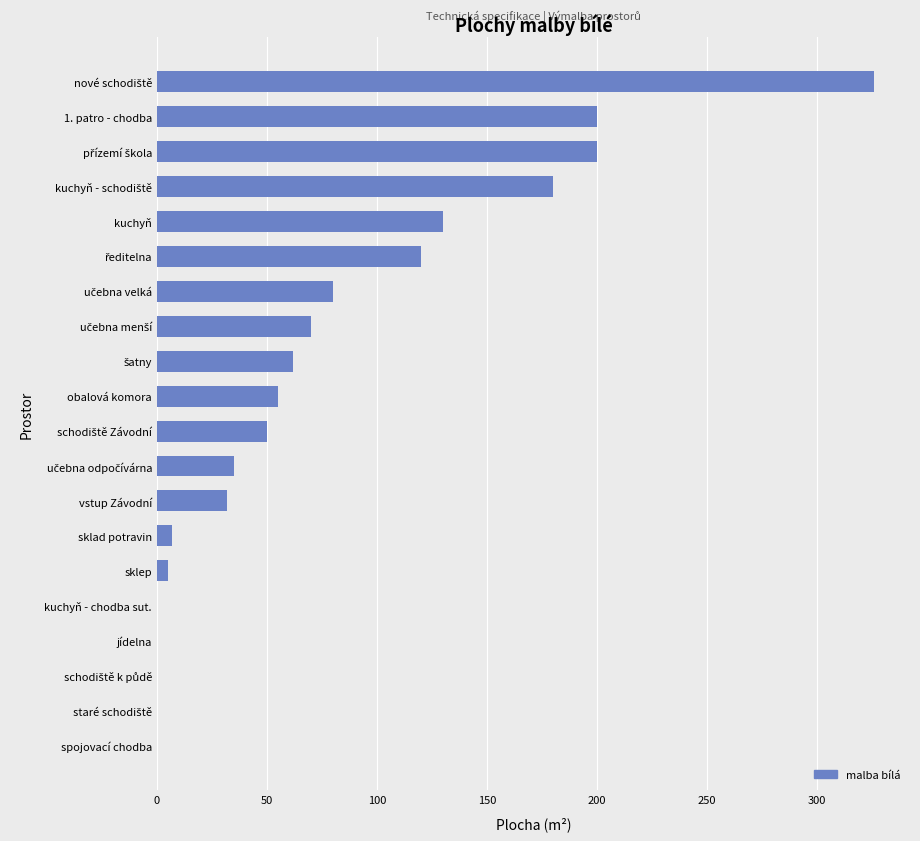

What is the maximum value shown in the chart?

326